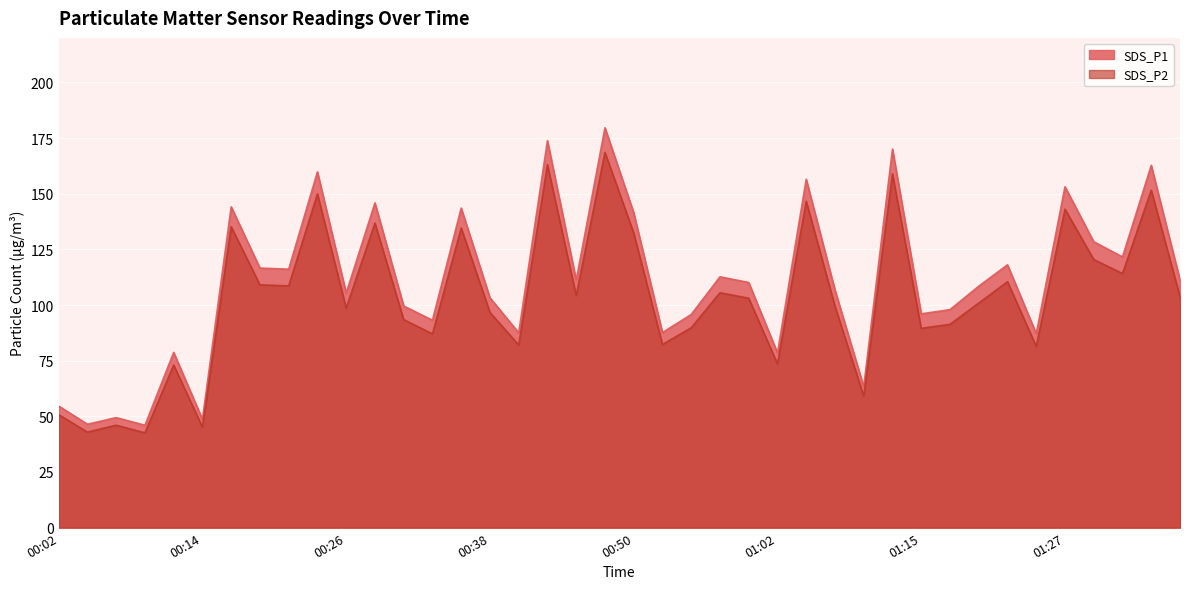

Which series has the largest range (max minus min)?

SDS_P1